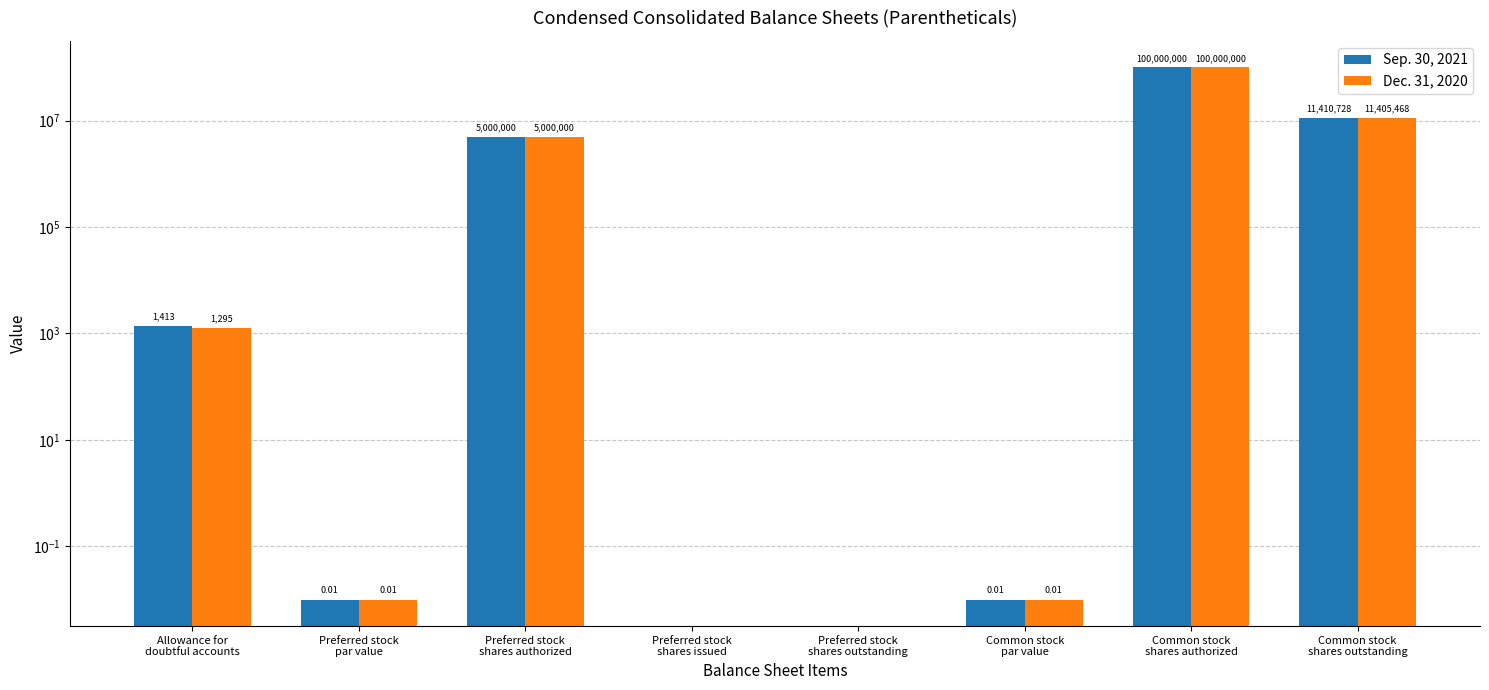

What is the label of the 3rd bar from the left?

Preferred stock
shares authorized